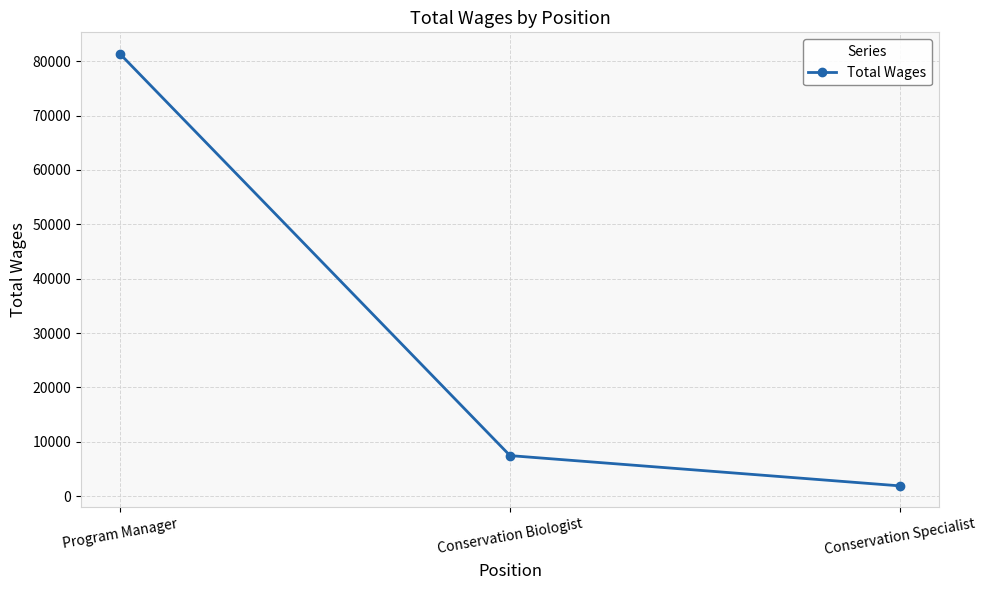

What is the value of the 2nd point from the left?

7459